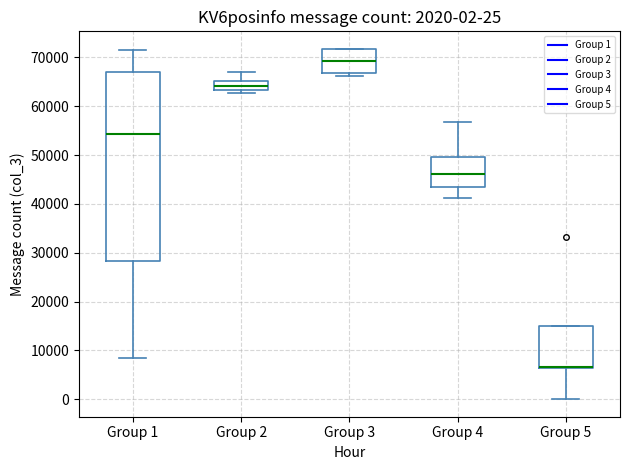

Which box is the tallest, from its lower edge to its upper edge?

Group 1